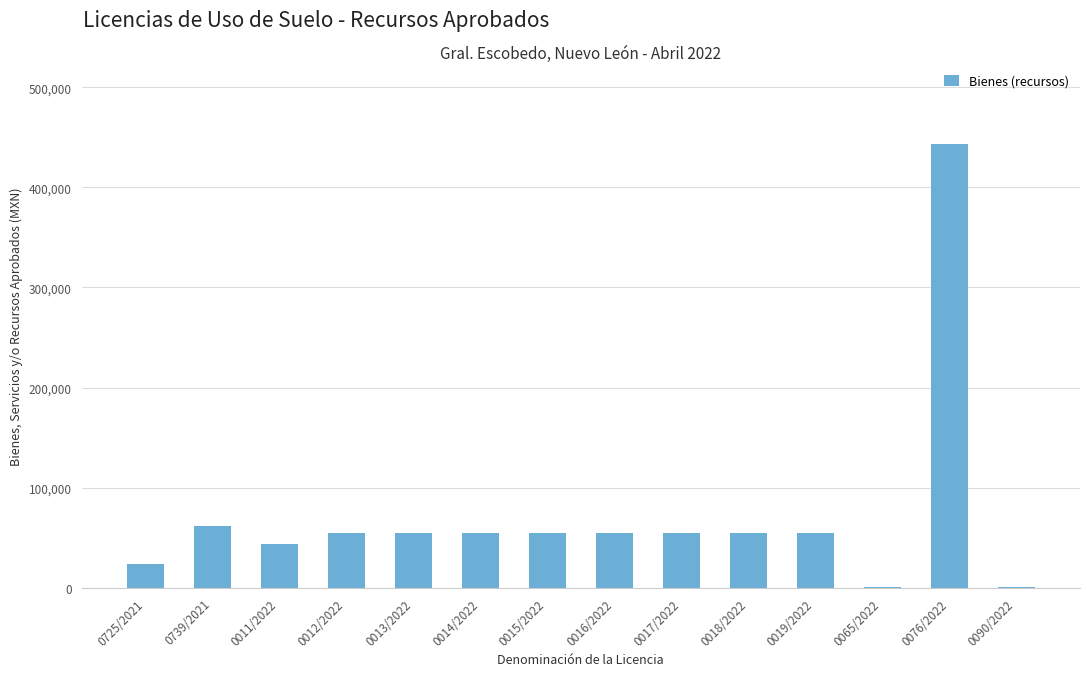

What is the sum of all values?

1009832.3